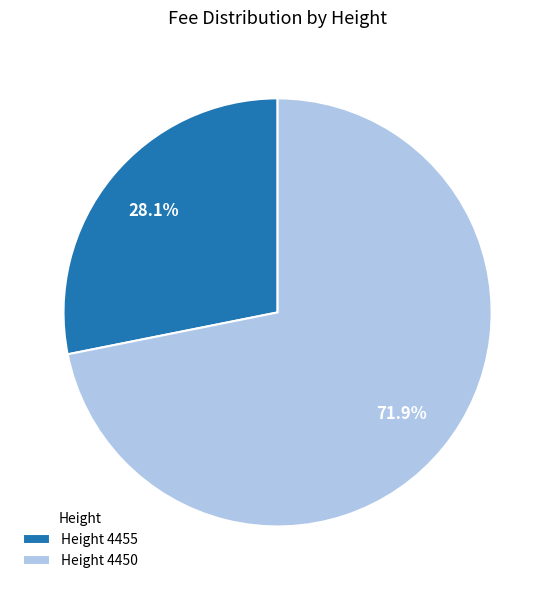

Which slice is the largest?

Height 4450